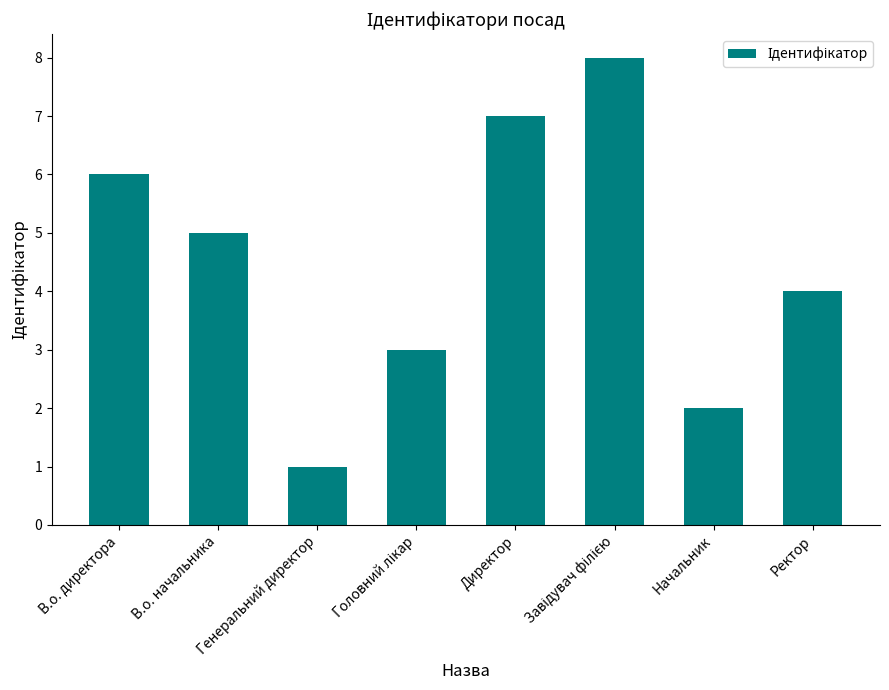

Which has a higher value, Начальник or Директор?

Директор